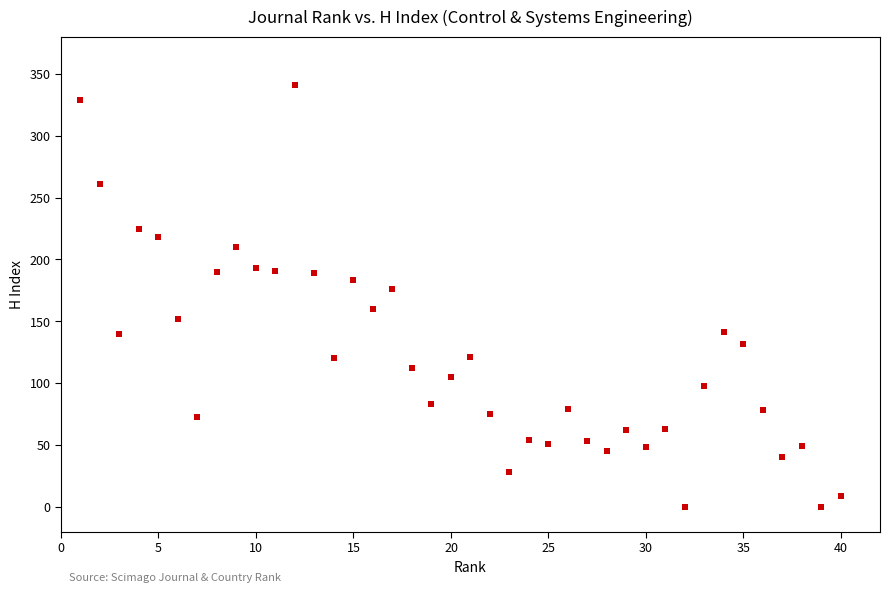

What is the range of X values (max minus min)?

39